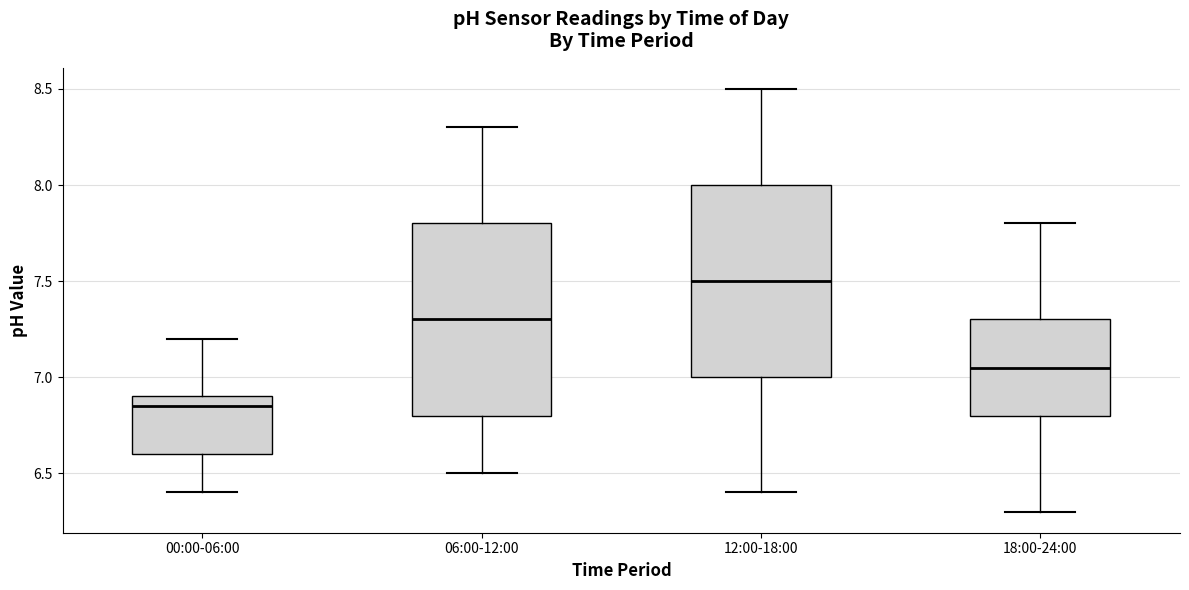

Reading left to right, transcribe this box plot: for each box, give where its median line is, the range the box spans, and where its two whiskers end, as read against the y-axis. The values are not printed on the chart, so give them approximately, as read against the axis.

00:00-06:00: median 6.85, box 6.60 to 6.90, whiskers 6.40 to 7.20
06:00-12:00: median 7.30, box 6.80 to 7.80, whiskers 6.50 to 8.30
12:00-18:00: median 7.50, box 7.00 to 8.00, whiskers 6.40 to 8.50
18:00-24:00: median 7.05, box 6.80 to 7.30, whiskers 6.30 to 7.80